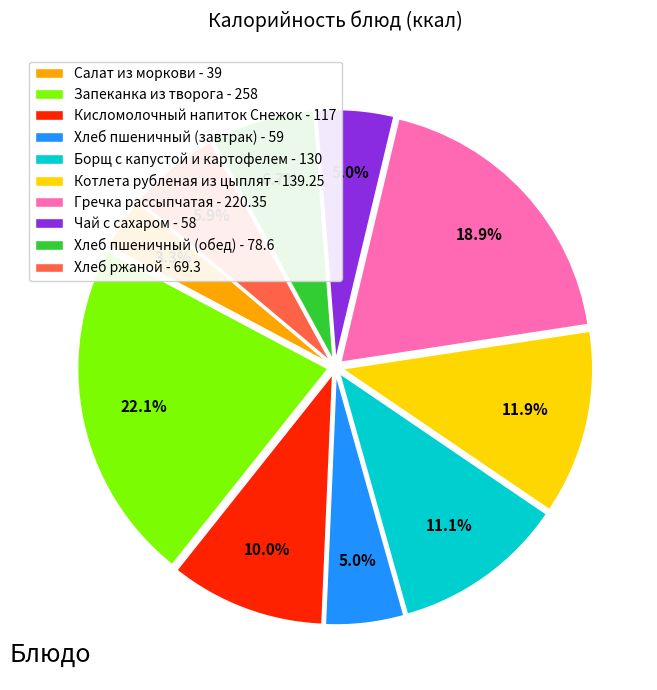

To the nearest percent, what percentage of the pie is Хлеб пшеничный (обед)?

7%